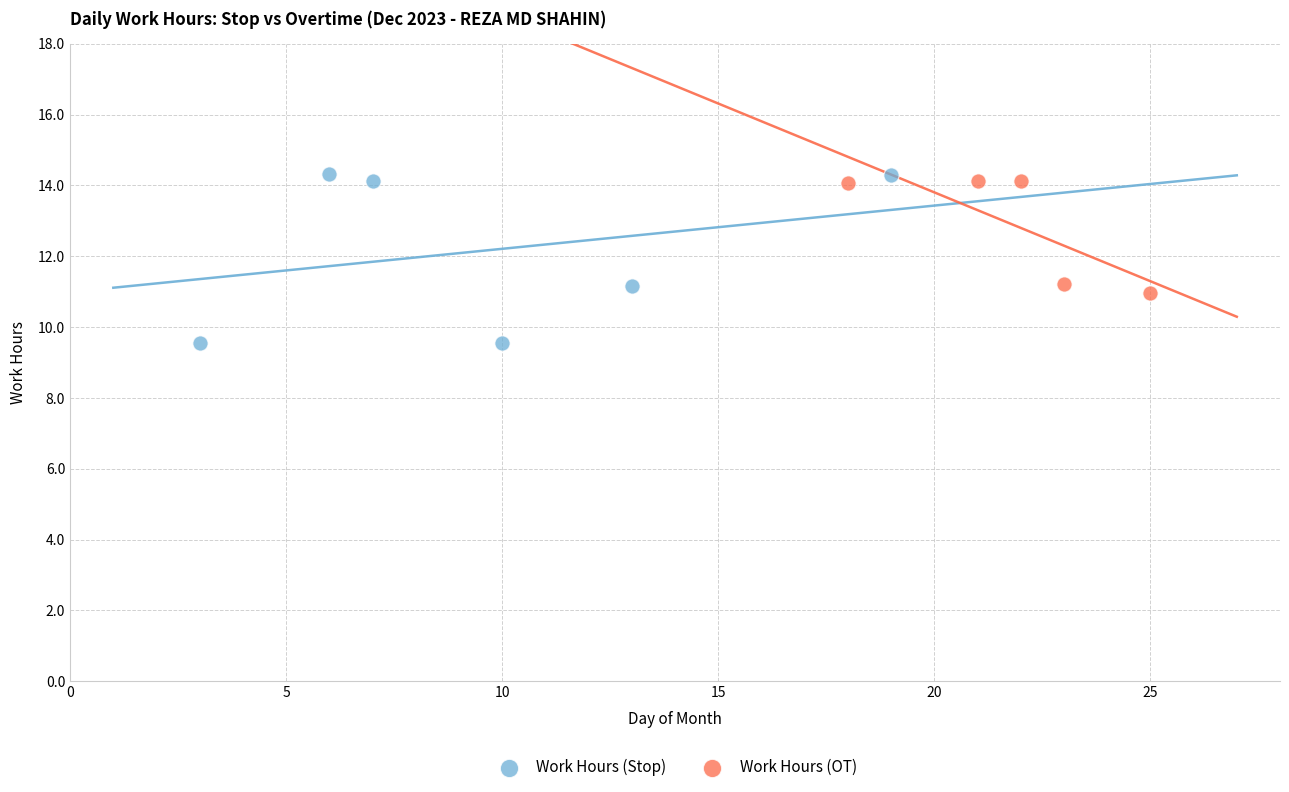

Which series contains the lowest Y value?

Work Hours (Stop)